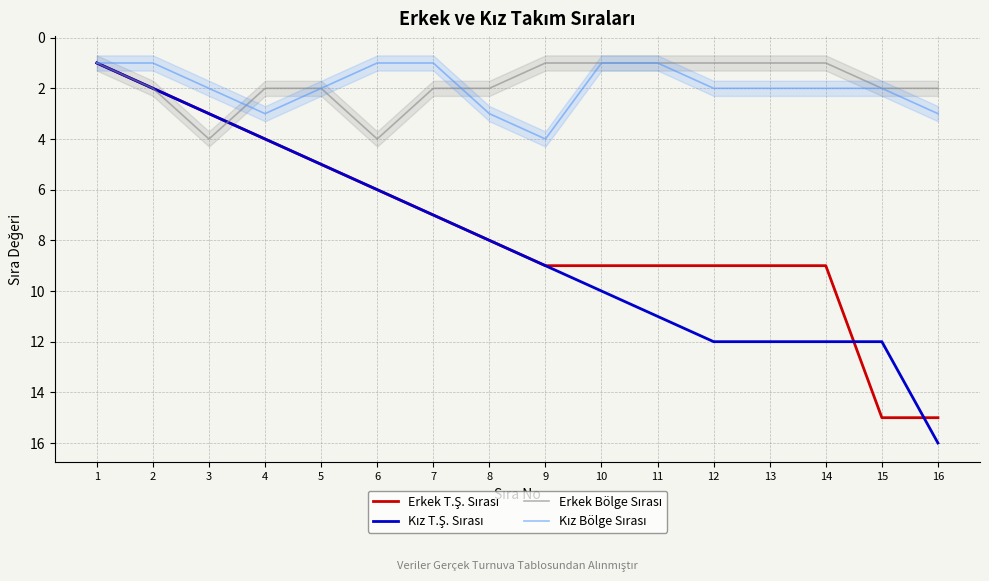

How many data points does each series have?

16